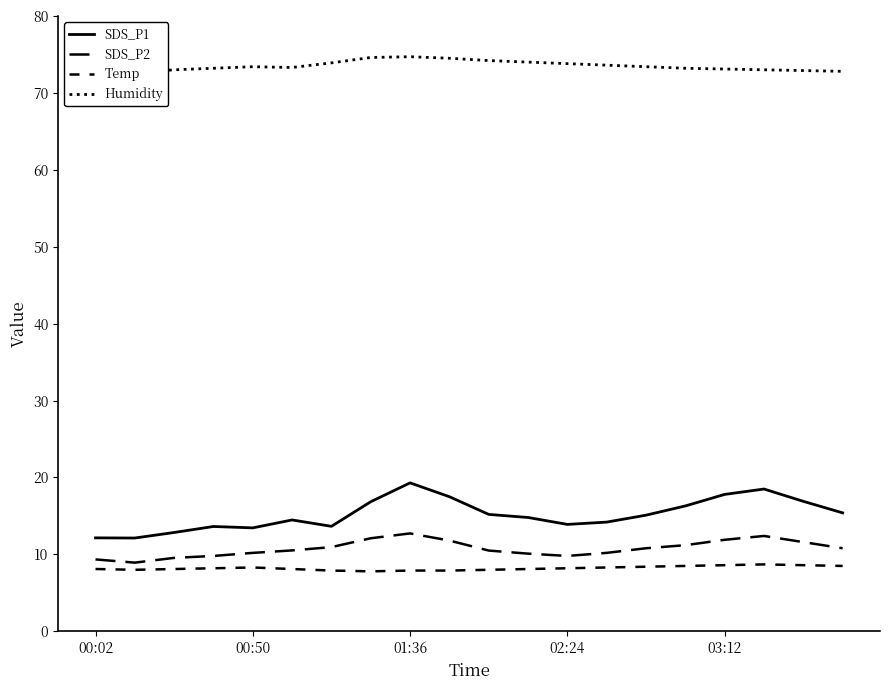

The SDS_P1 series shows 22.6 at 5. True or false?

False